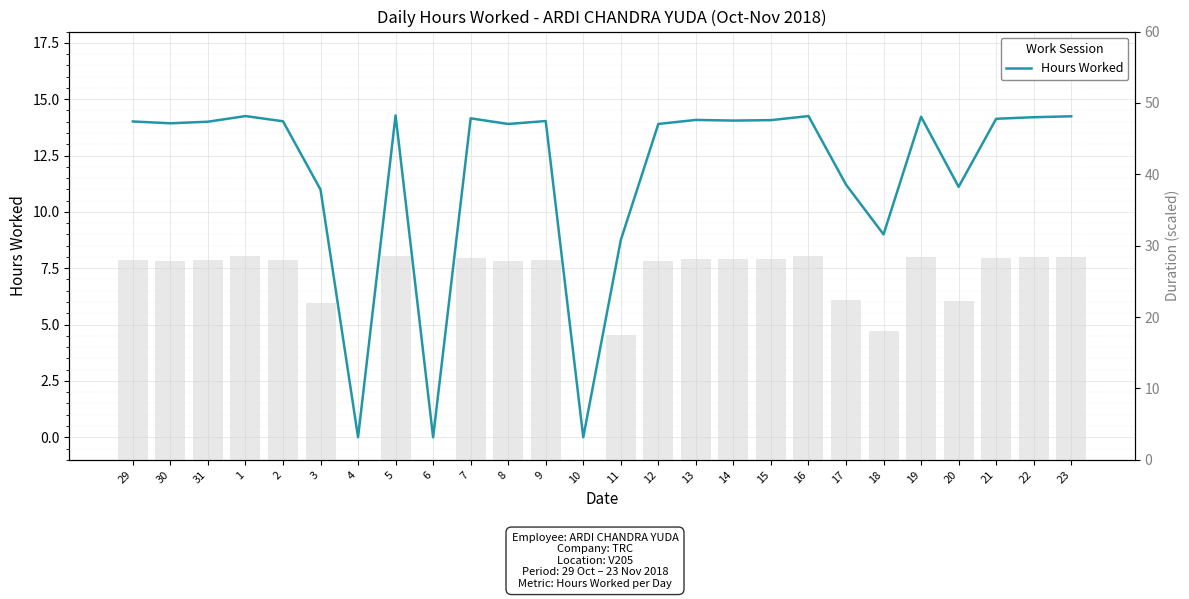

Which series changed the most between 12 and 13?

Duration (scaled)